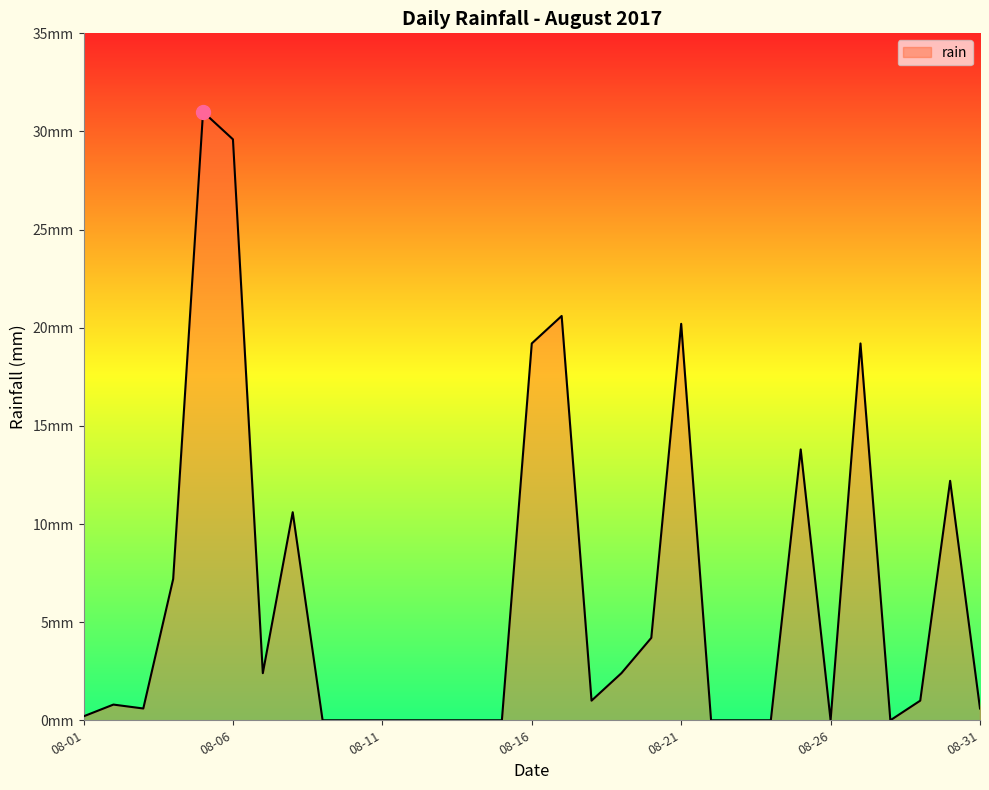

List the labels in order of value, smallest first.

2017-08-09, 2017-08-10, 2017-08-11, 2017-08-12, 2017-08-13, 2017-08-14, 2017-08-15, 2017-08-22, 2017-08-23, 2017-08-24, 2017-08-26, 2017-08-28, 2017-08-01, 2017-08-03, 2017-08-31, 2017-08-02, 2017-08-18, 2017-08-29, 2017-08-07, 2017-08-19, 2017-08-20, 2017-08-04, 2017-08-08, 2017-08-30, 2017-08-25, 2017-08-16, 2017-08-27, 2017-08-21, 2017-08-17, 2017-08-06, 2017-08-05